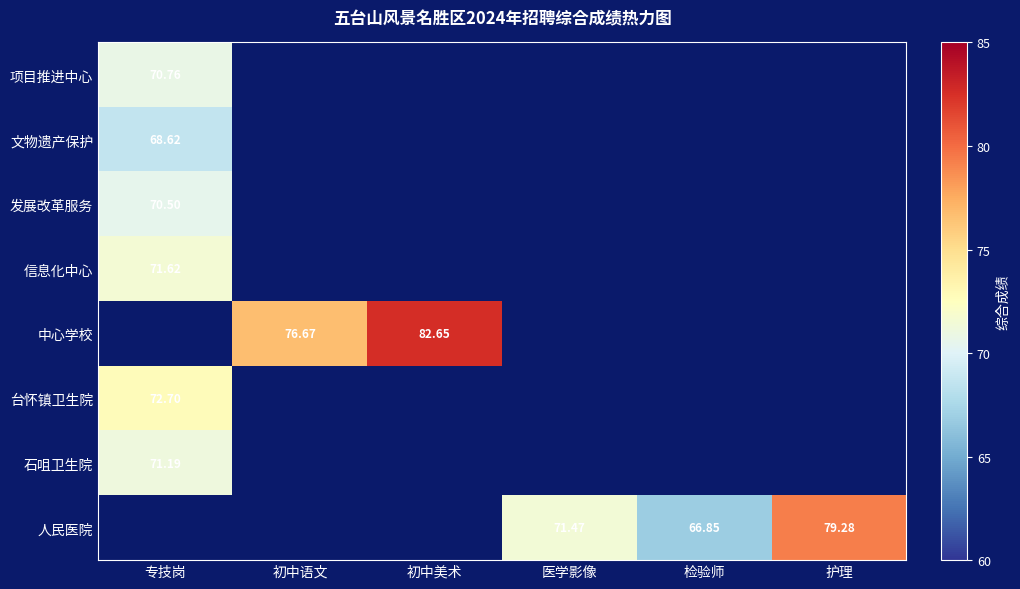

True or false: 台怀镇卫生院 has a value of 0.0 at 初中美术.

True